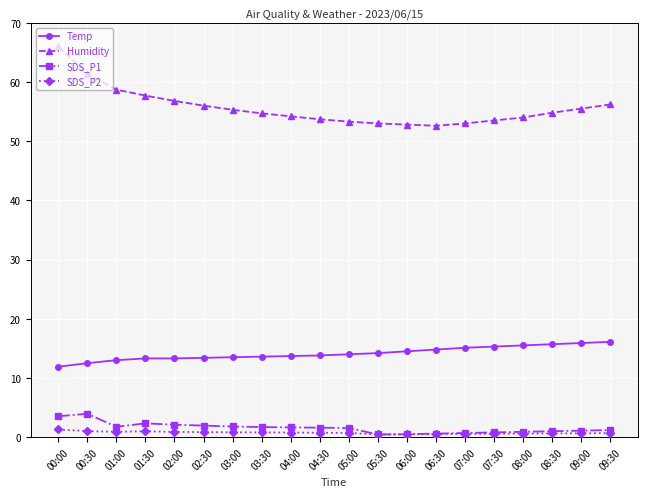

What is the label of the 5th point from the right?

07:30